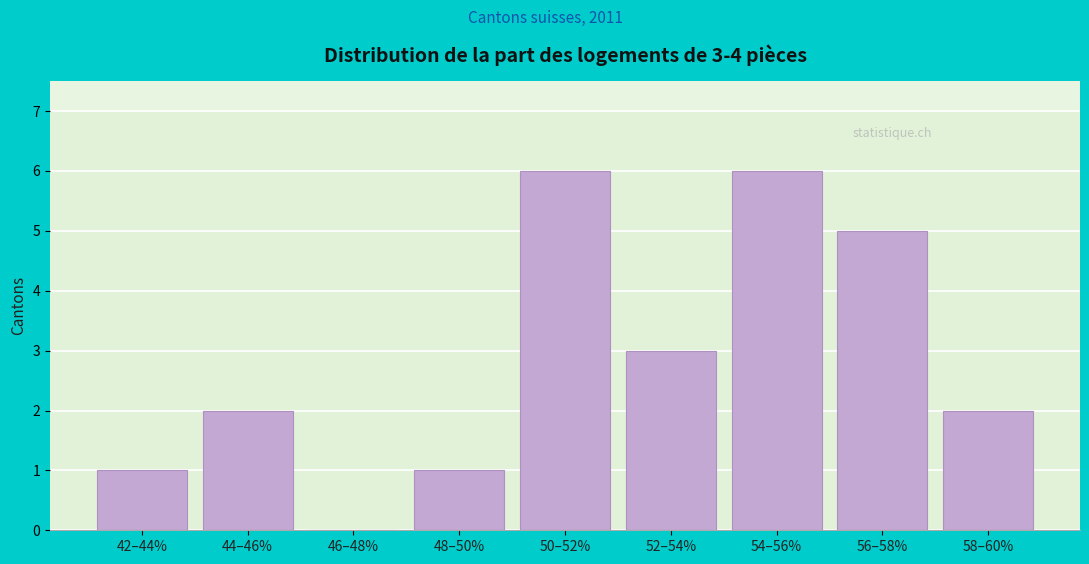

Reading right to left, list all the values displayed in this chart.

58–60%=2	56–58%=5	54–56%=6	52–54%=3	50–52%=6	48–50%=1	46–48%=0	44–46%=2	42–44%=1